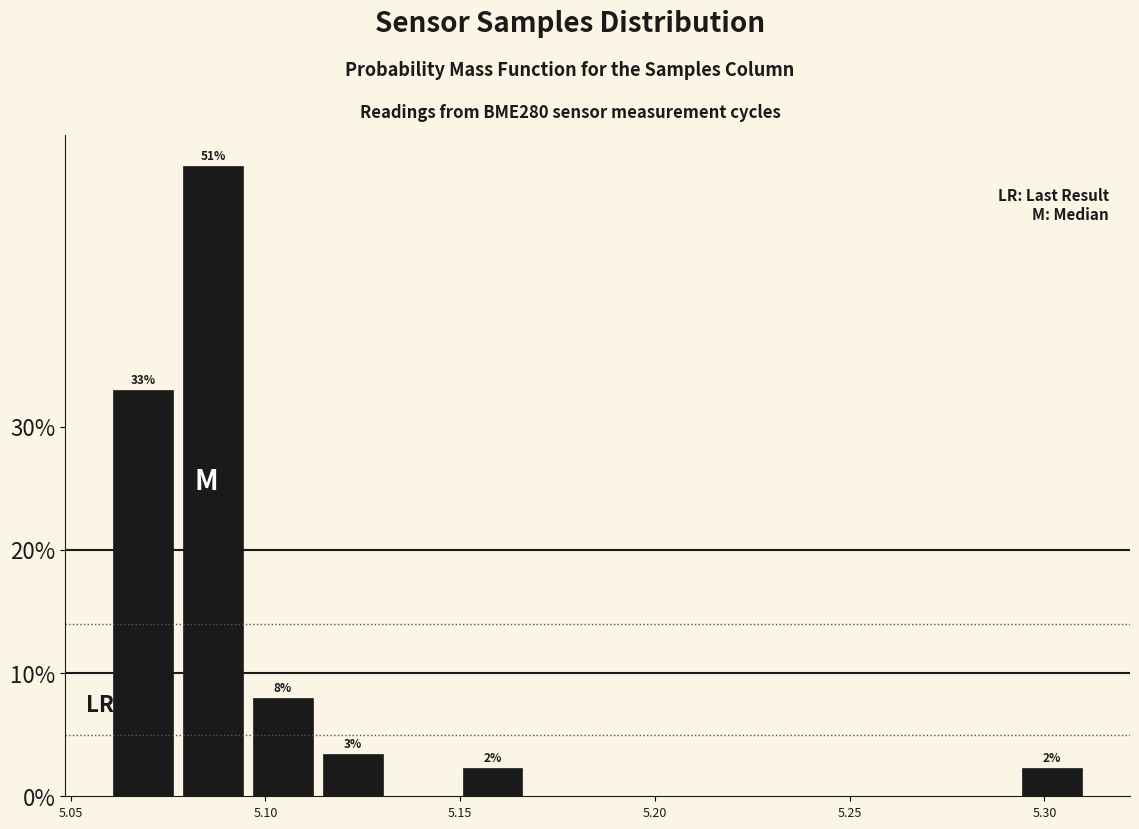

Read against the x-axis, roughly where is the centre of the tallest bar?

5.085